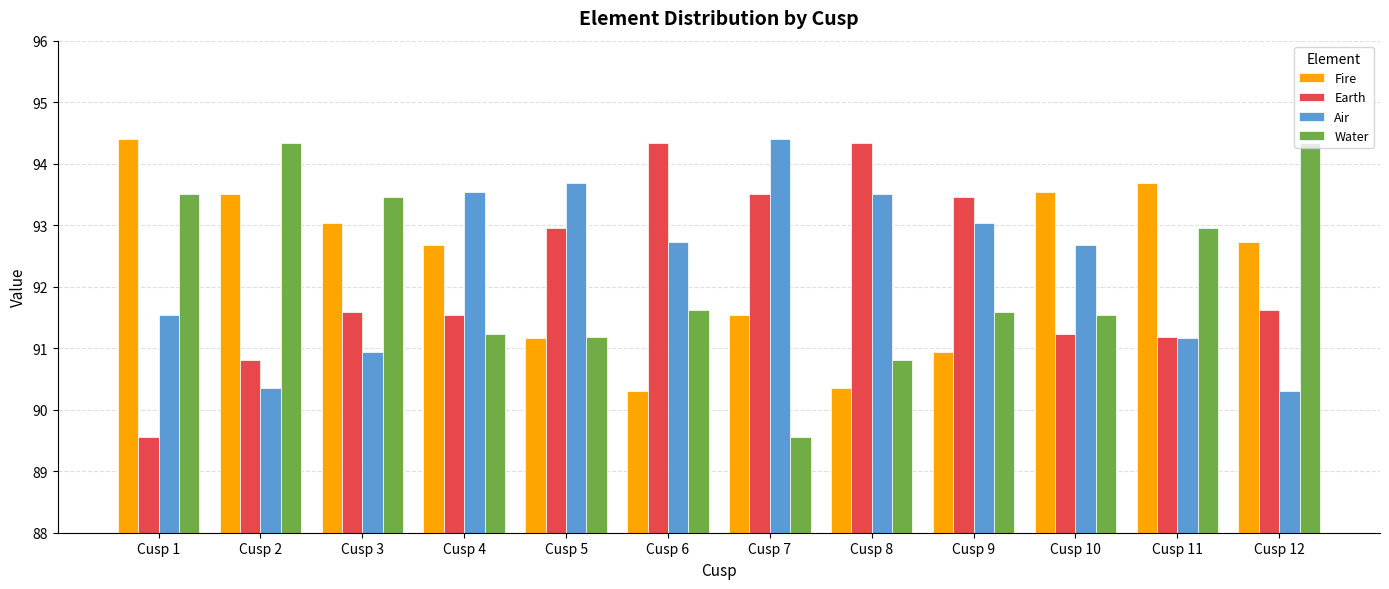

What is the minimum value for Water?

89.6